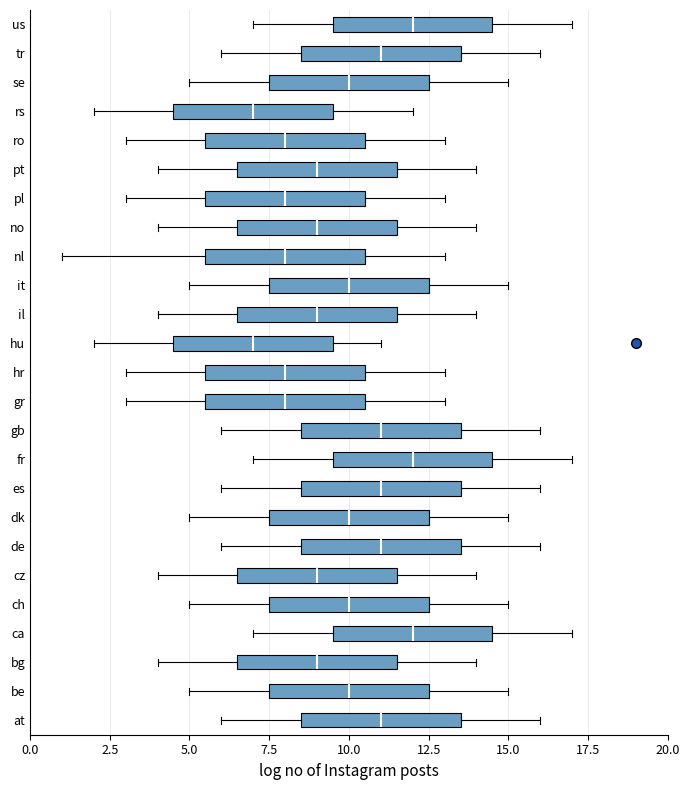

Where does the median line of the box for no sit on the x-axis? The values are not printed on the chart, so give them approximately, as read against the axis.

9.0